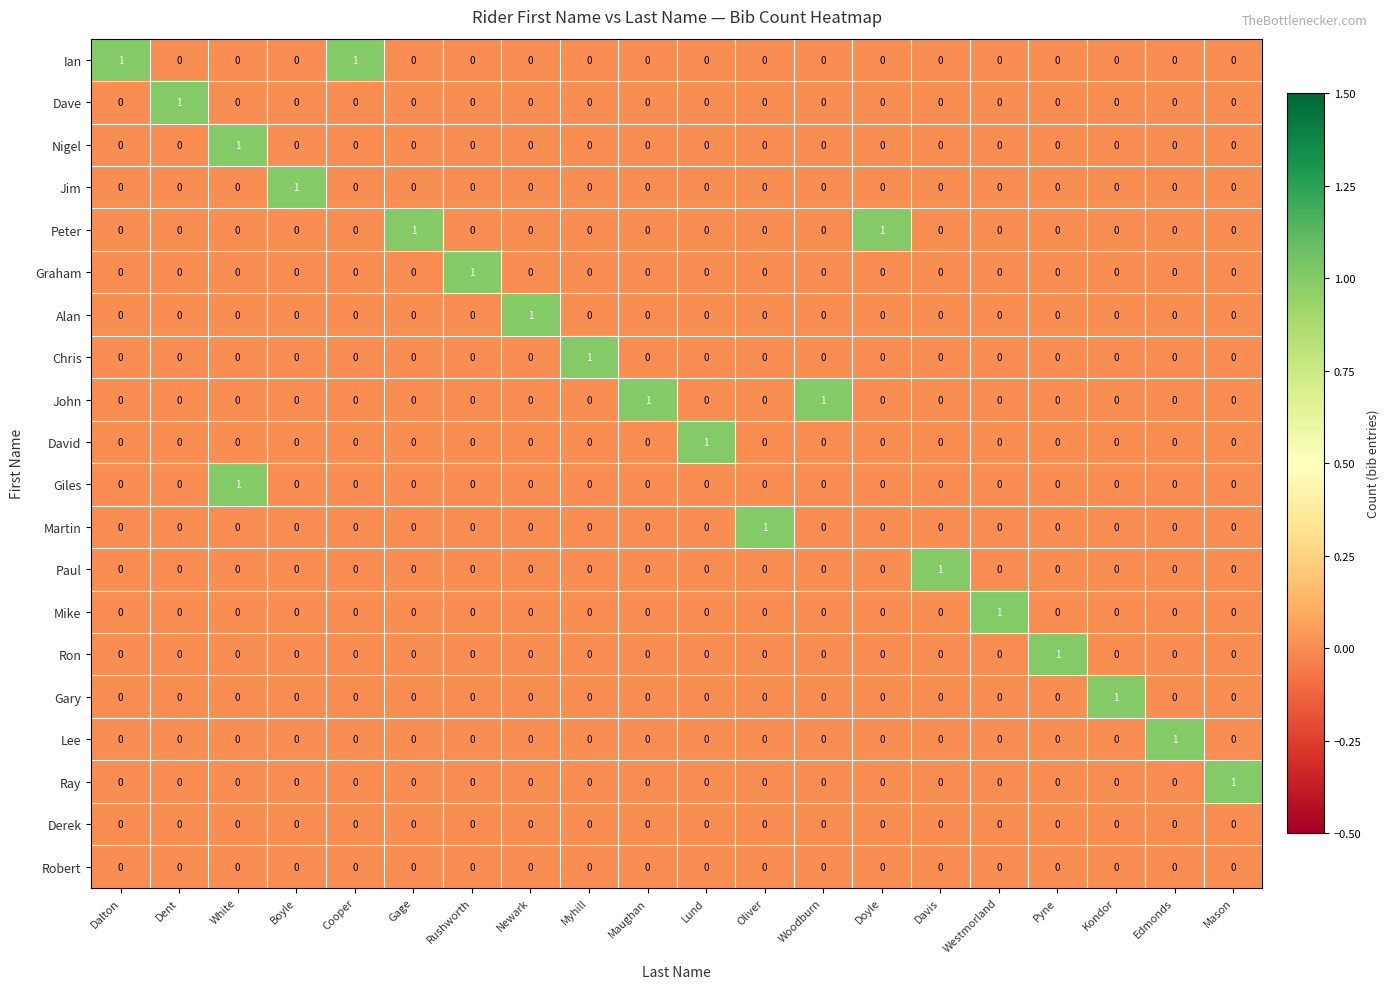

Count the Peter values in the range 0 to 1.

20